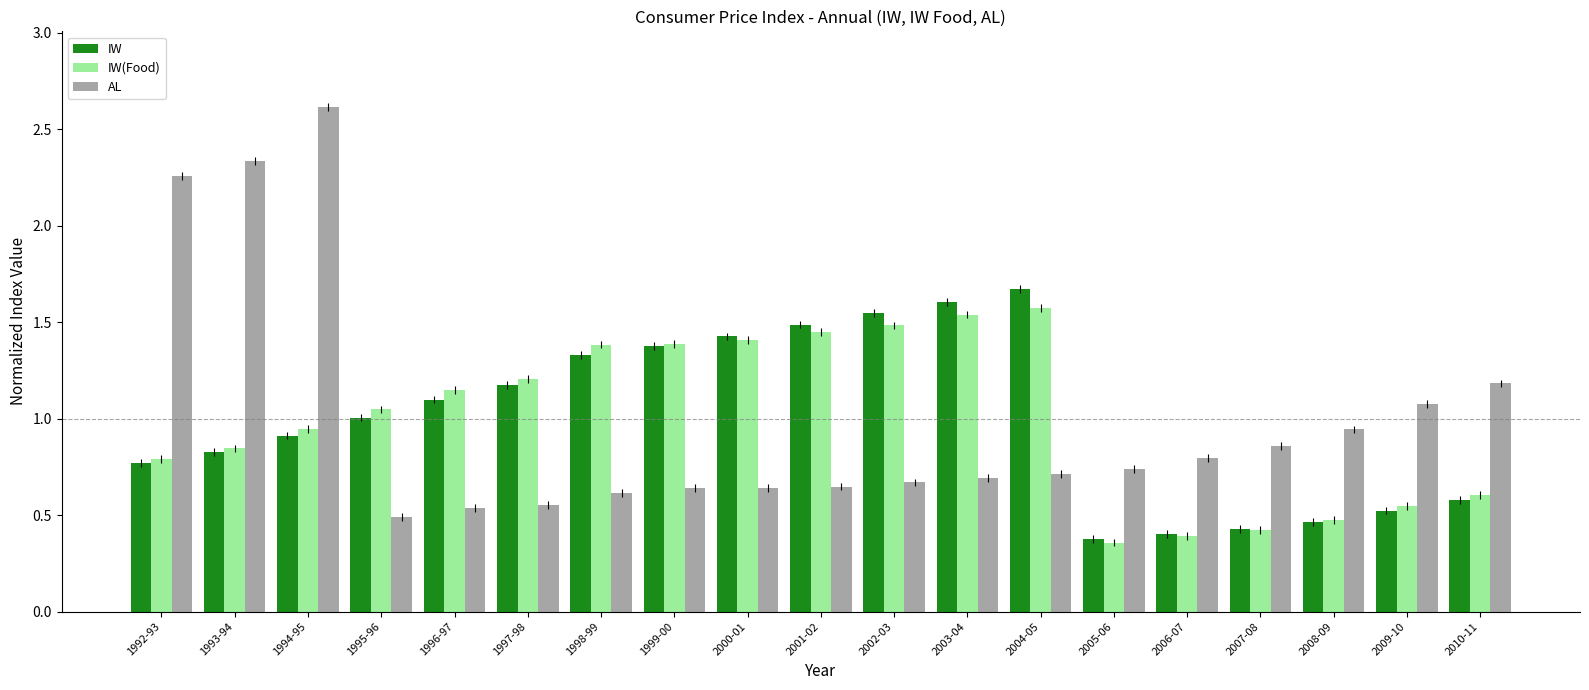

Where does the IW series first go above 1?

1995-96